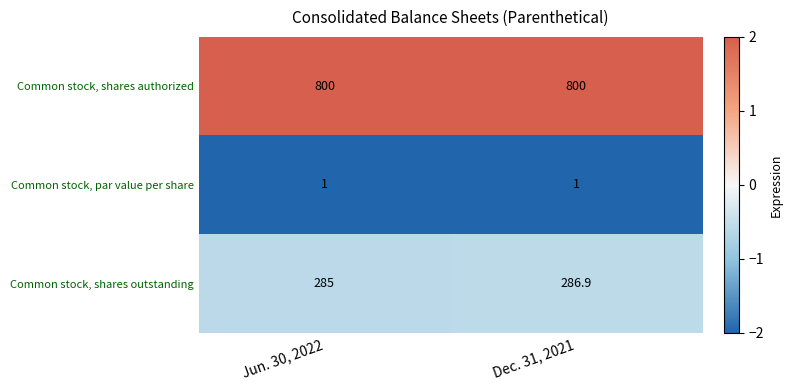

What is the total value across all series at Jun. 30, 2022?

1086.0